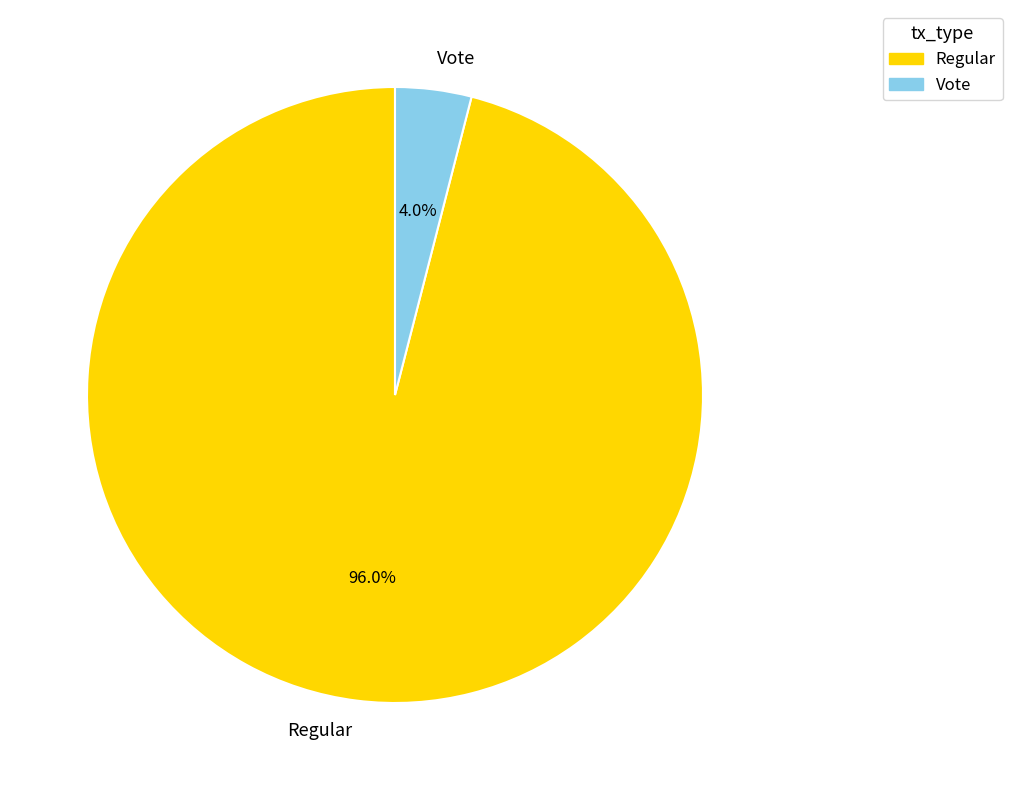

To the nearest percent, what is the difference between the largest and smallest slice percentages?

92%